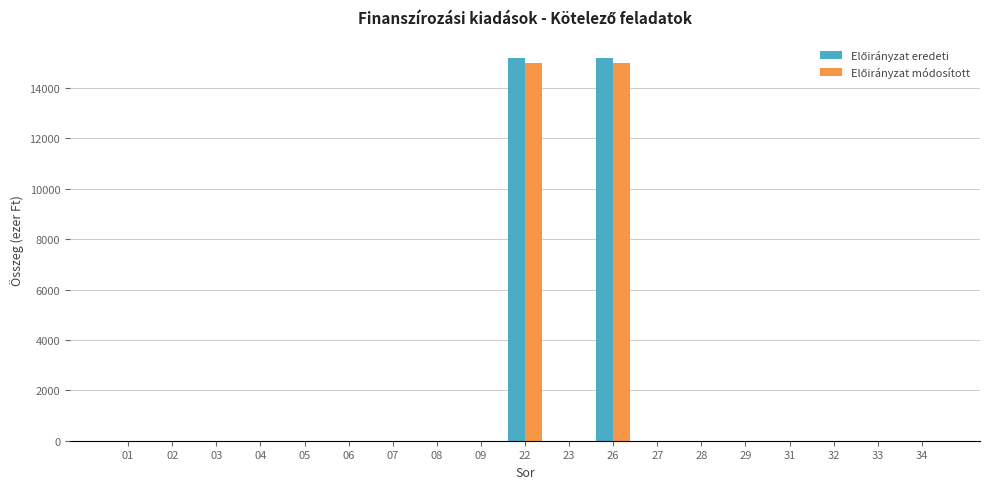

What is the greatest value displayed?

15176